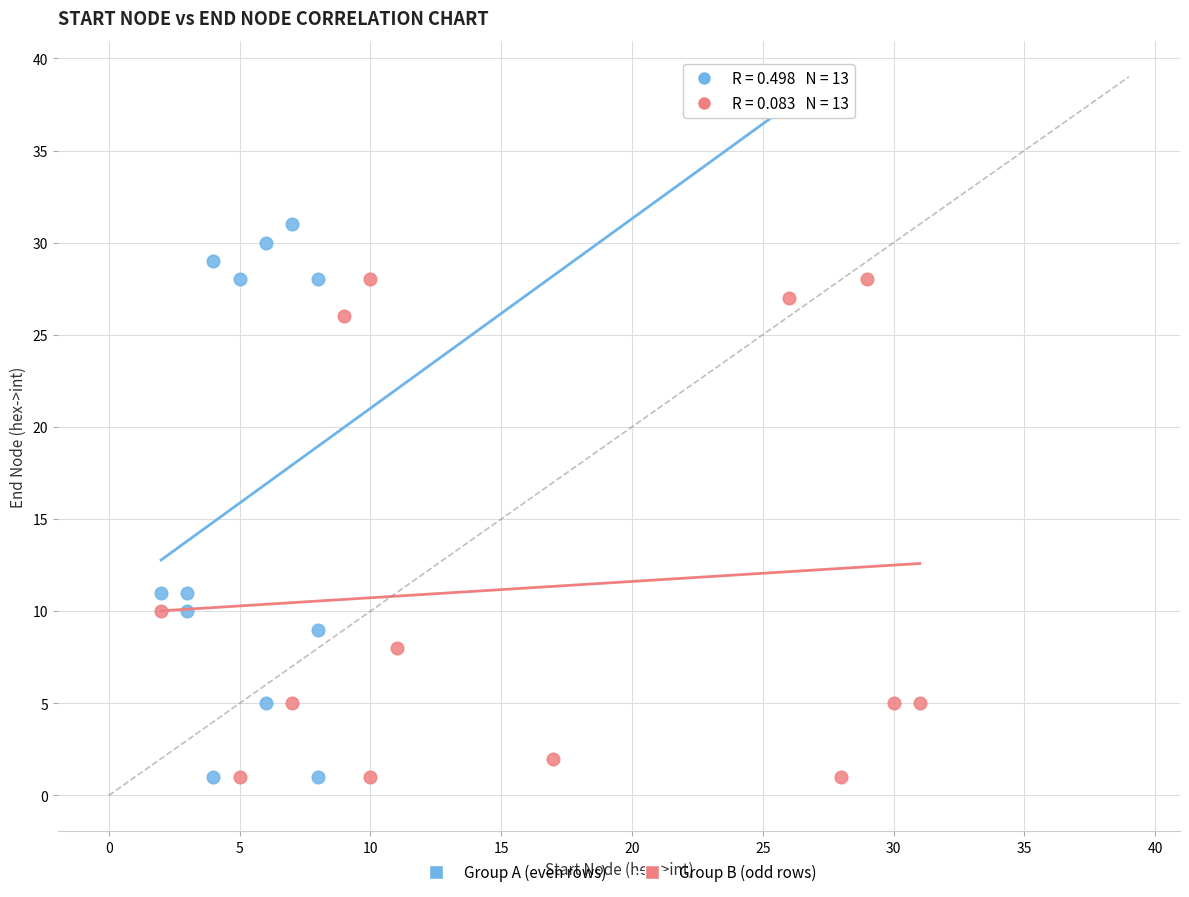

Which series reaches the maximum Y coordinate?

Group A (even rows)